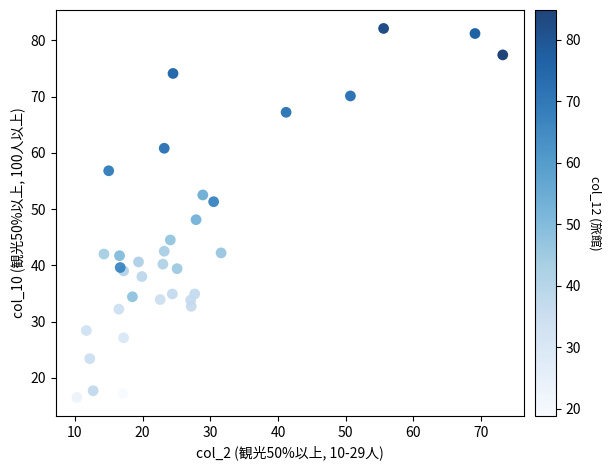

What Y value in the scatter plot is closest to 49?

48.1